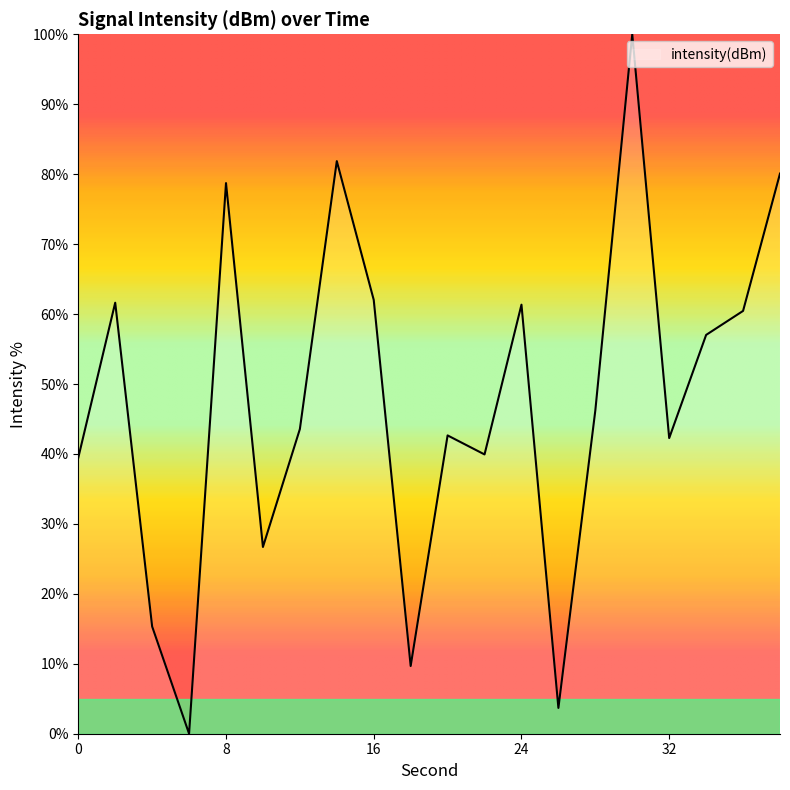

Is this an area chart (filled region under the line)?

No